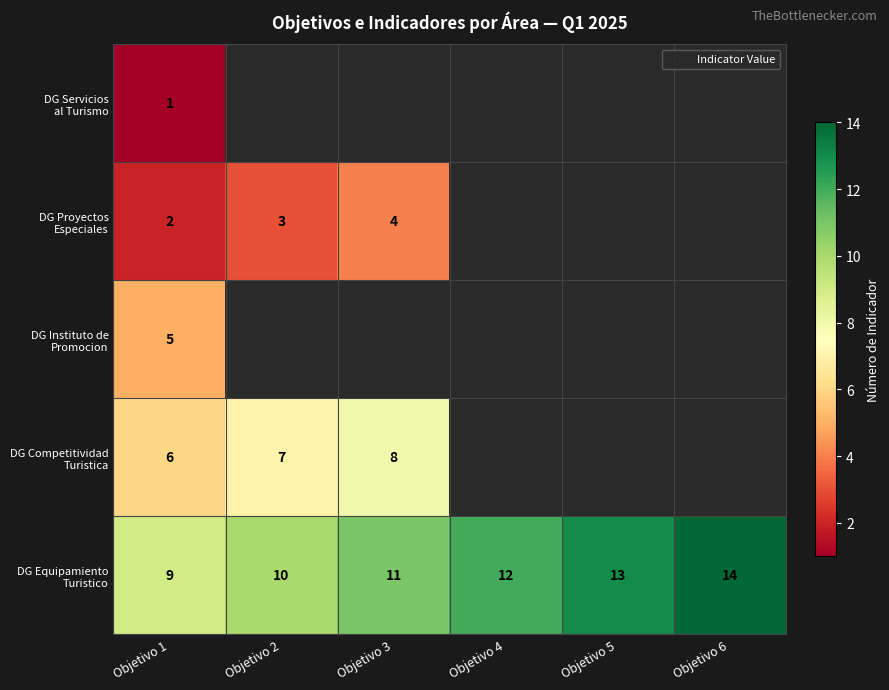

Which series changed the most between Objetivo 1 and Objetivo 4?

DG Equipamiento Turistico